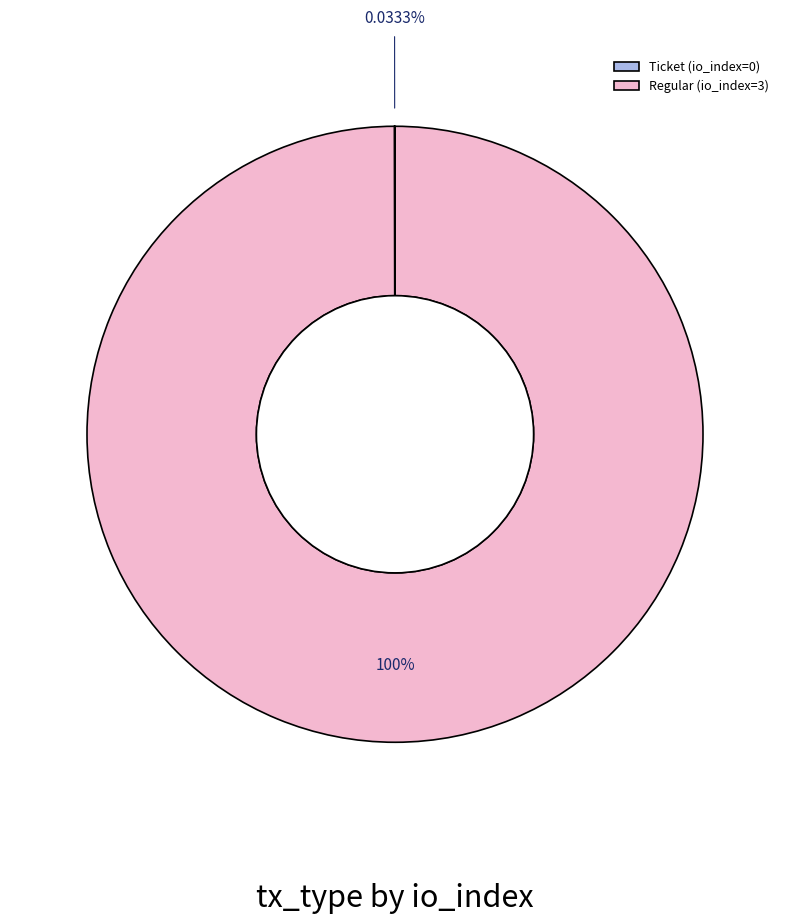

To the nearest percent, what is the average slice percentage?

50%